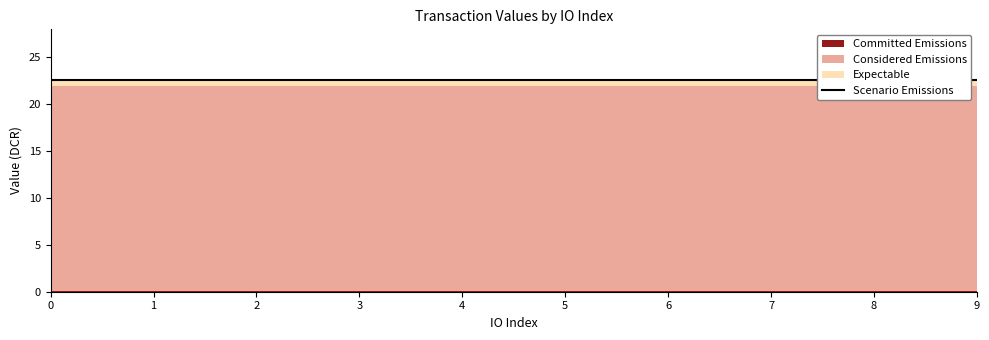

At how many categories does at least one series exceed 11?

10